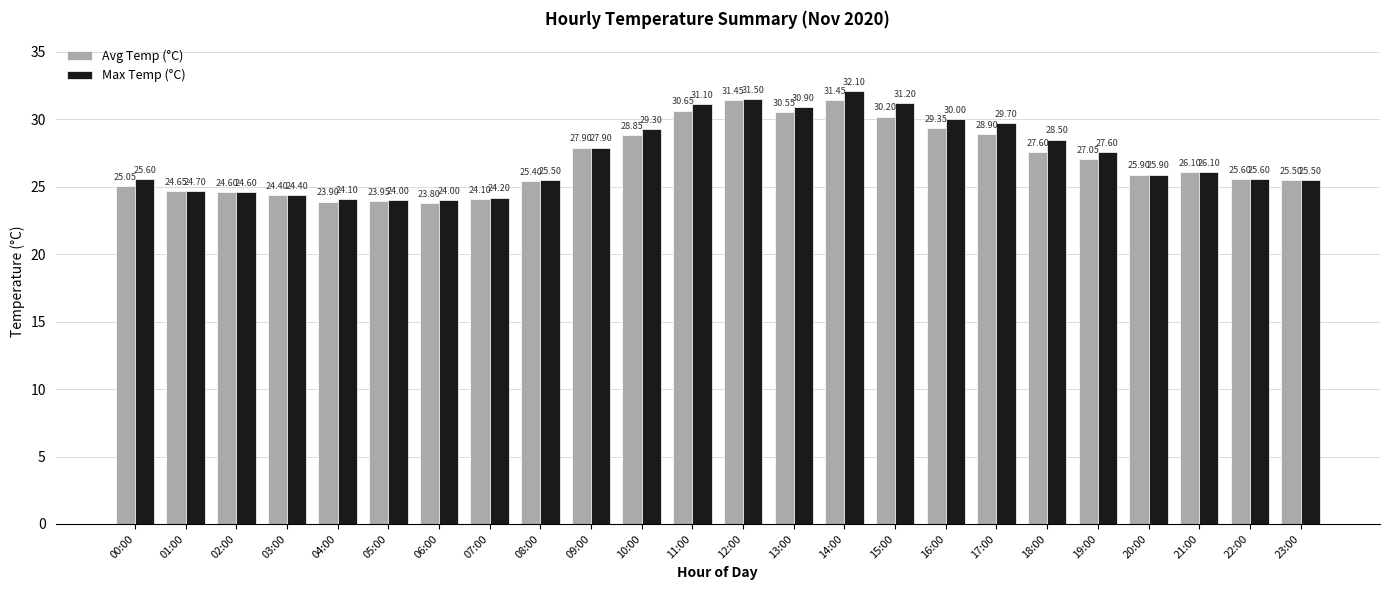

Which series has the largest range (max minus min)?

Max Temp (°C)